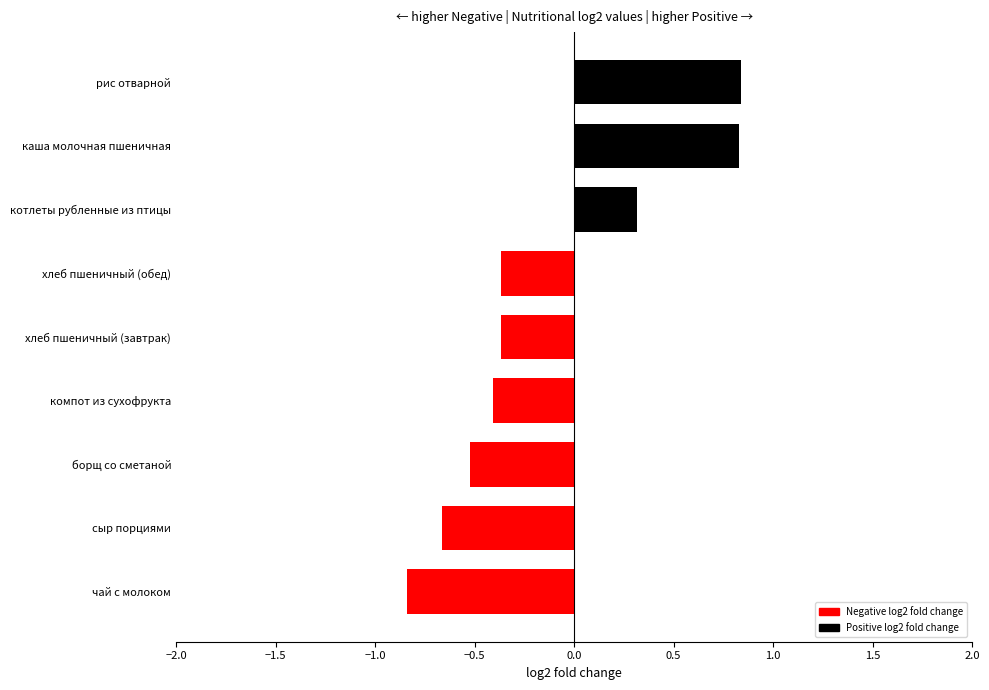

The value at котлеты рубленные из птицы is 0.1. True or false?

False